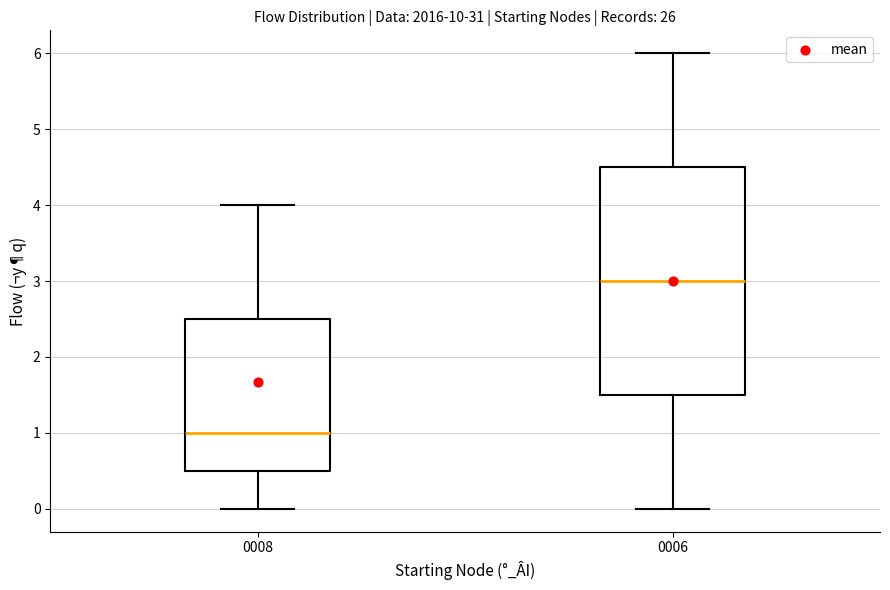

Reading left to right, read every box against the y-axis: the position of its median line, the range the box covers, and the ends of its whiskers. The values are not printed on the chart, so give them approximately, as read against the axis.

0008: median 1.0, box 0.5 to 2.5, whiskers 0.0 to 4.0
0006: median 3.0, box 1.5 to 4.5, whiskers 0.0 to 6.0